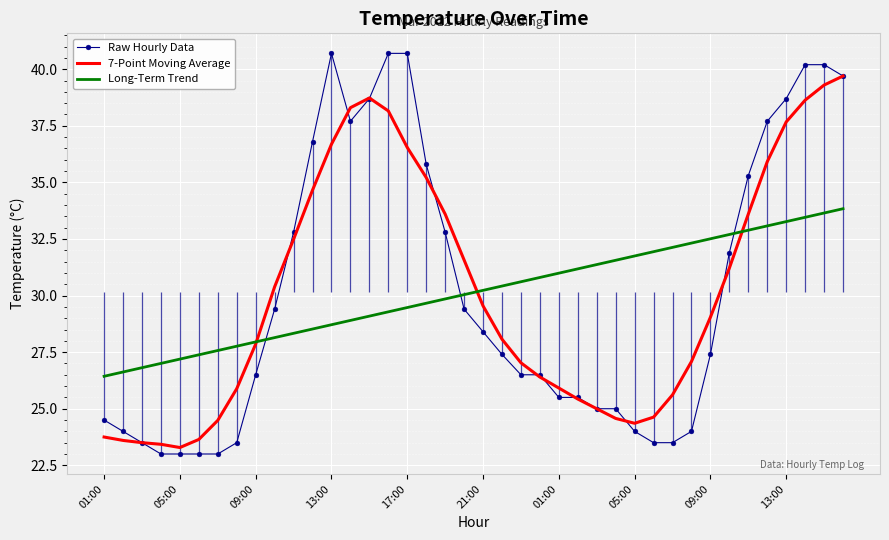

What is the lowest value of the 7-Point Moving Average series?

23.3